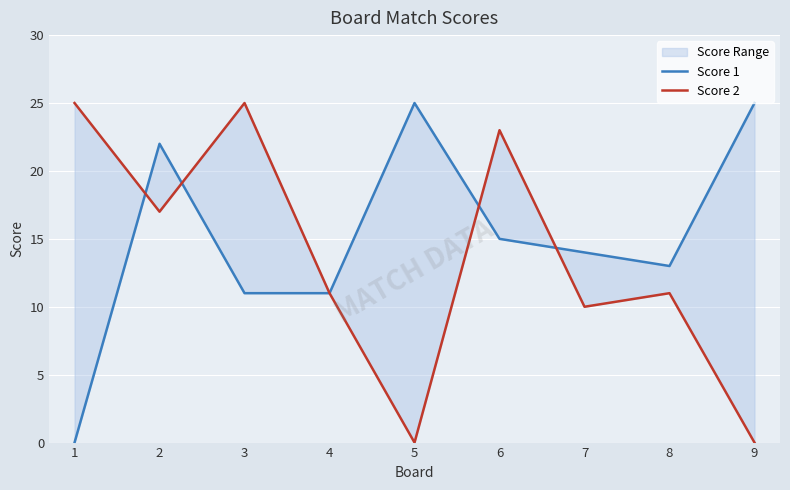

How many values in Score 2 are above zero?

7